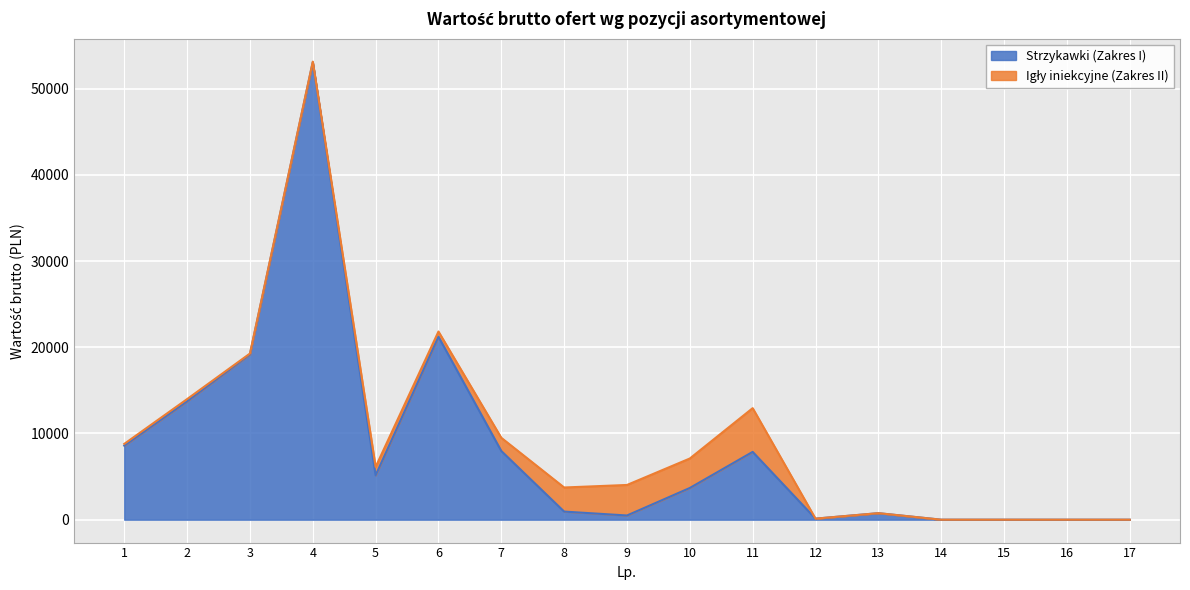

What is the sum of the values at 11 and 8?

8802.0